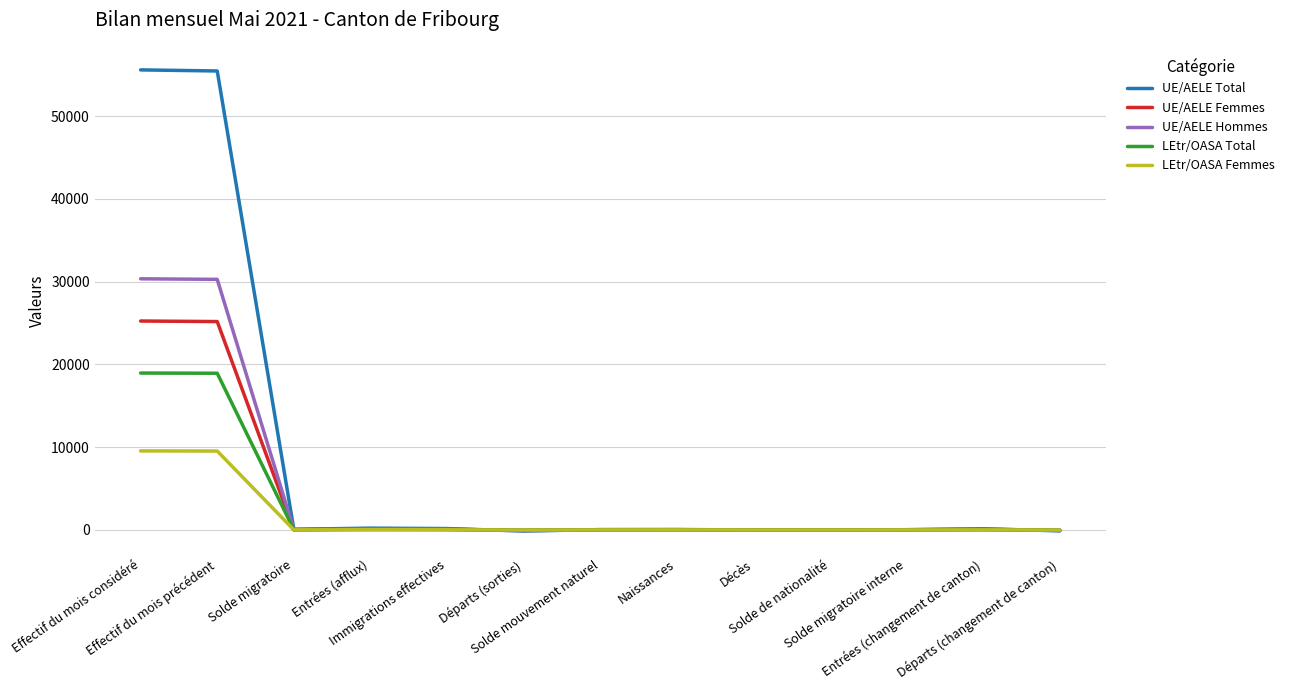

Which series has the largest range (max minus min)?

UE/AELE Total